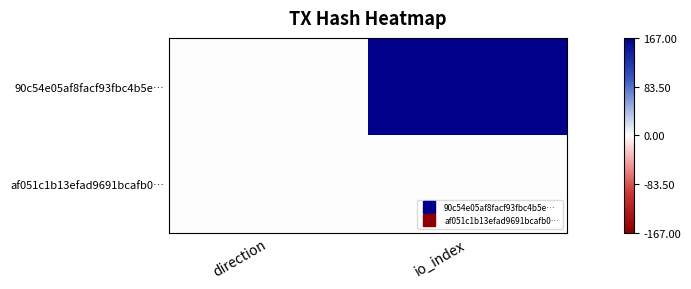

Reading left to right, list all the values displayed in this chart.

90c54e05af8facf93fbc4b5e…: direction=-1	io_index=167
af051c1b13efad9691bcafb0…: direction=1	io_index=0